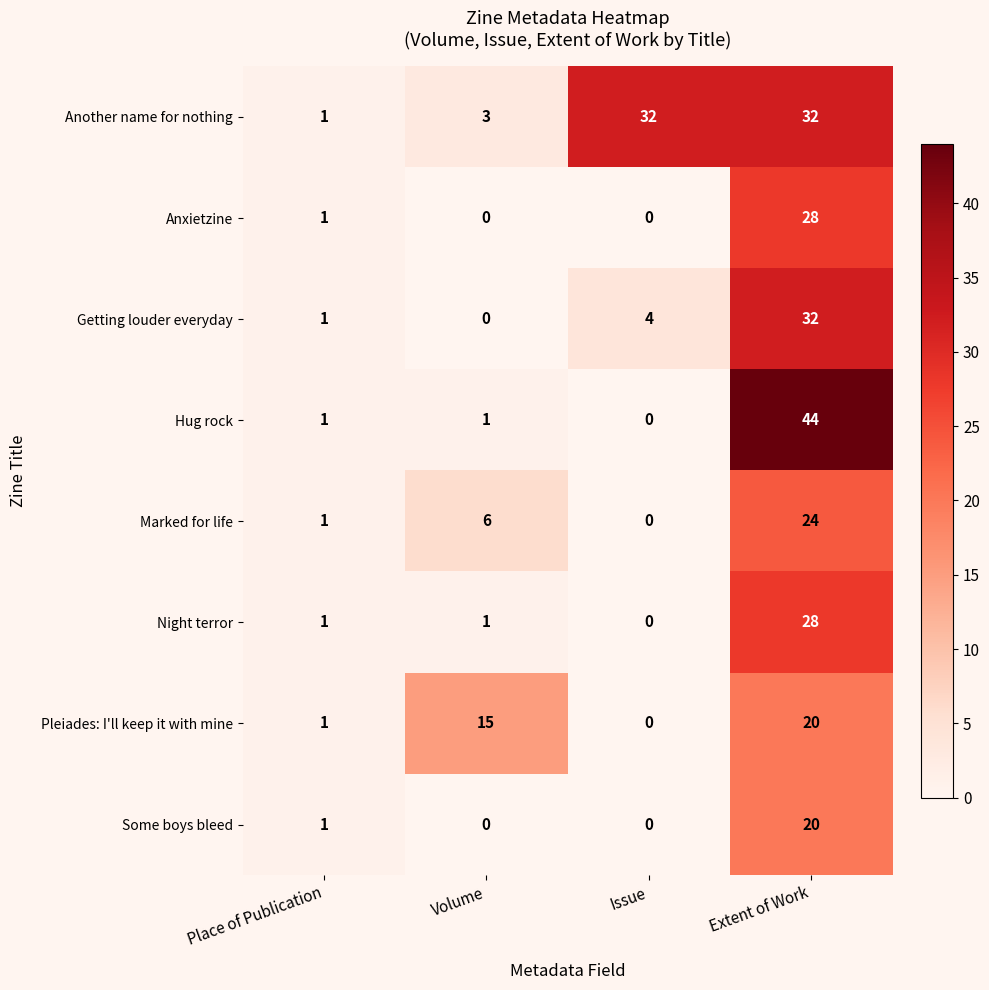

What is the sum of the Getting louder everyday values at Extent of Work and Volume?

32